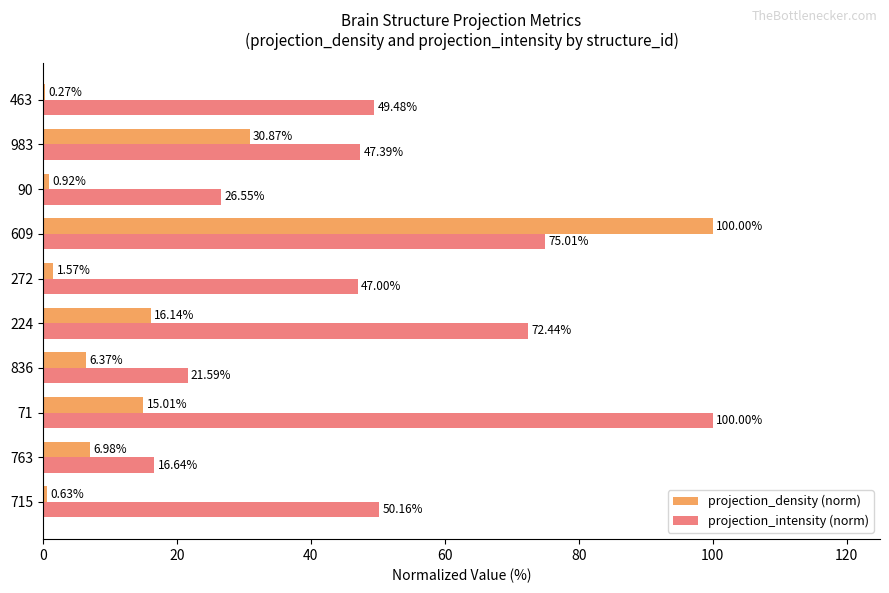

Which series changed the most between 71 and 836?

projection_intensity (norm)